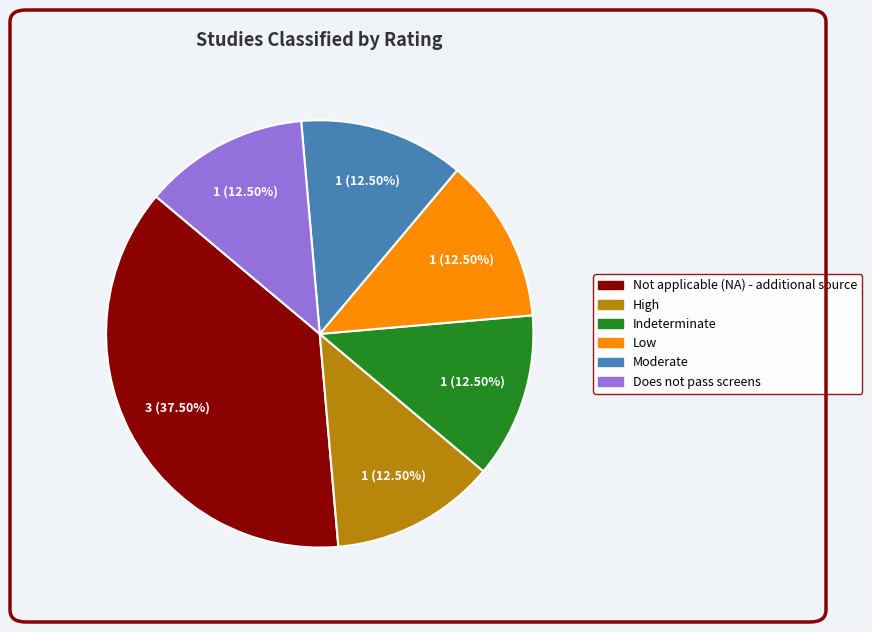

How many slices are in this pie chart?

6